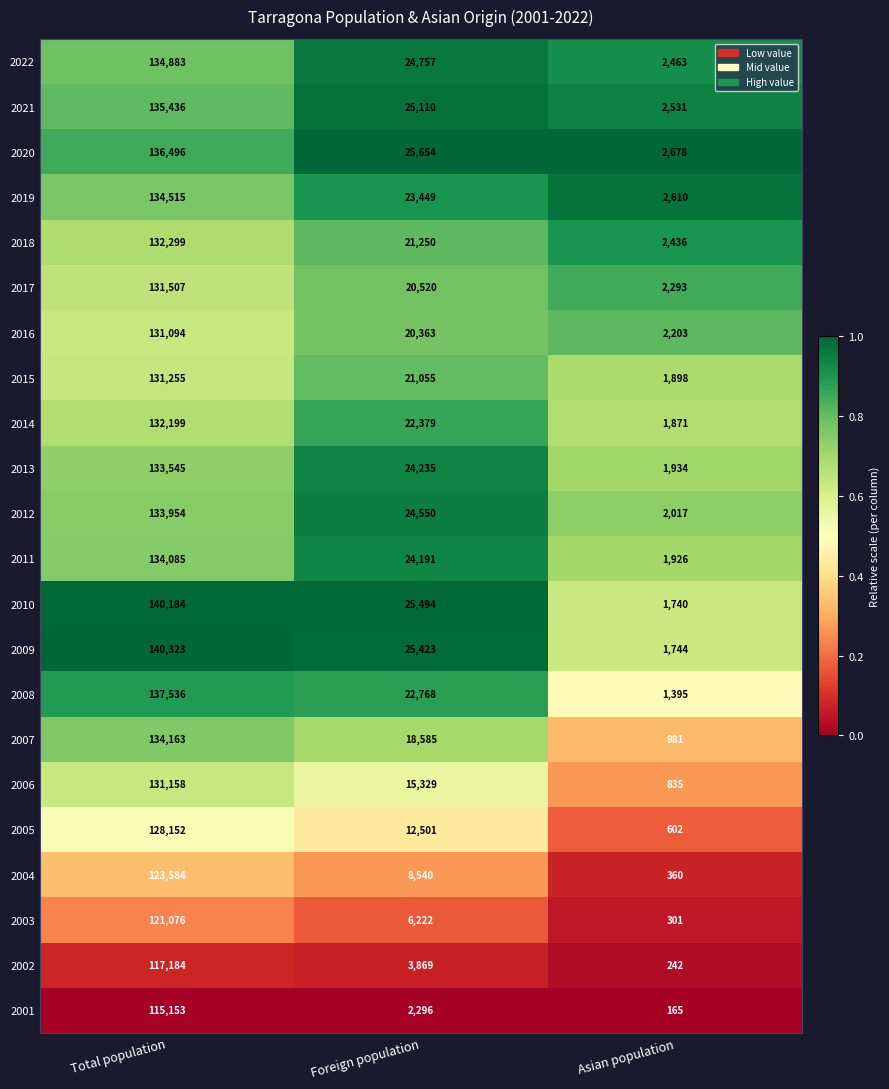

Where is 2016 nearest to the value 66648?

Foreign population